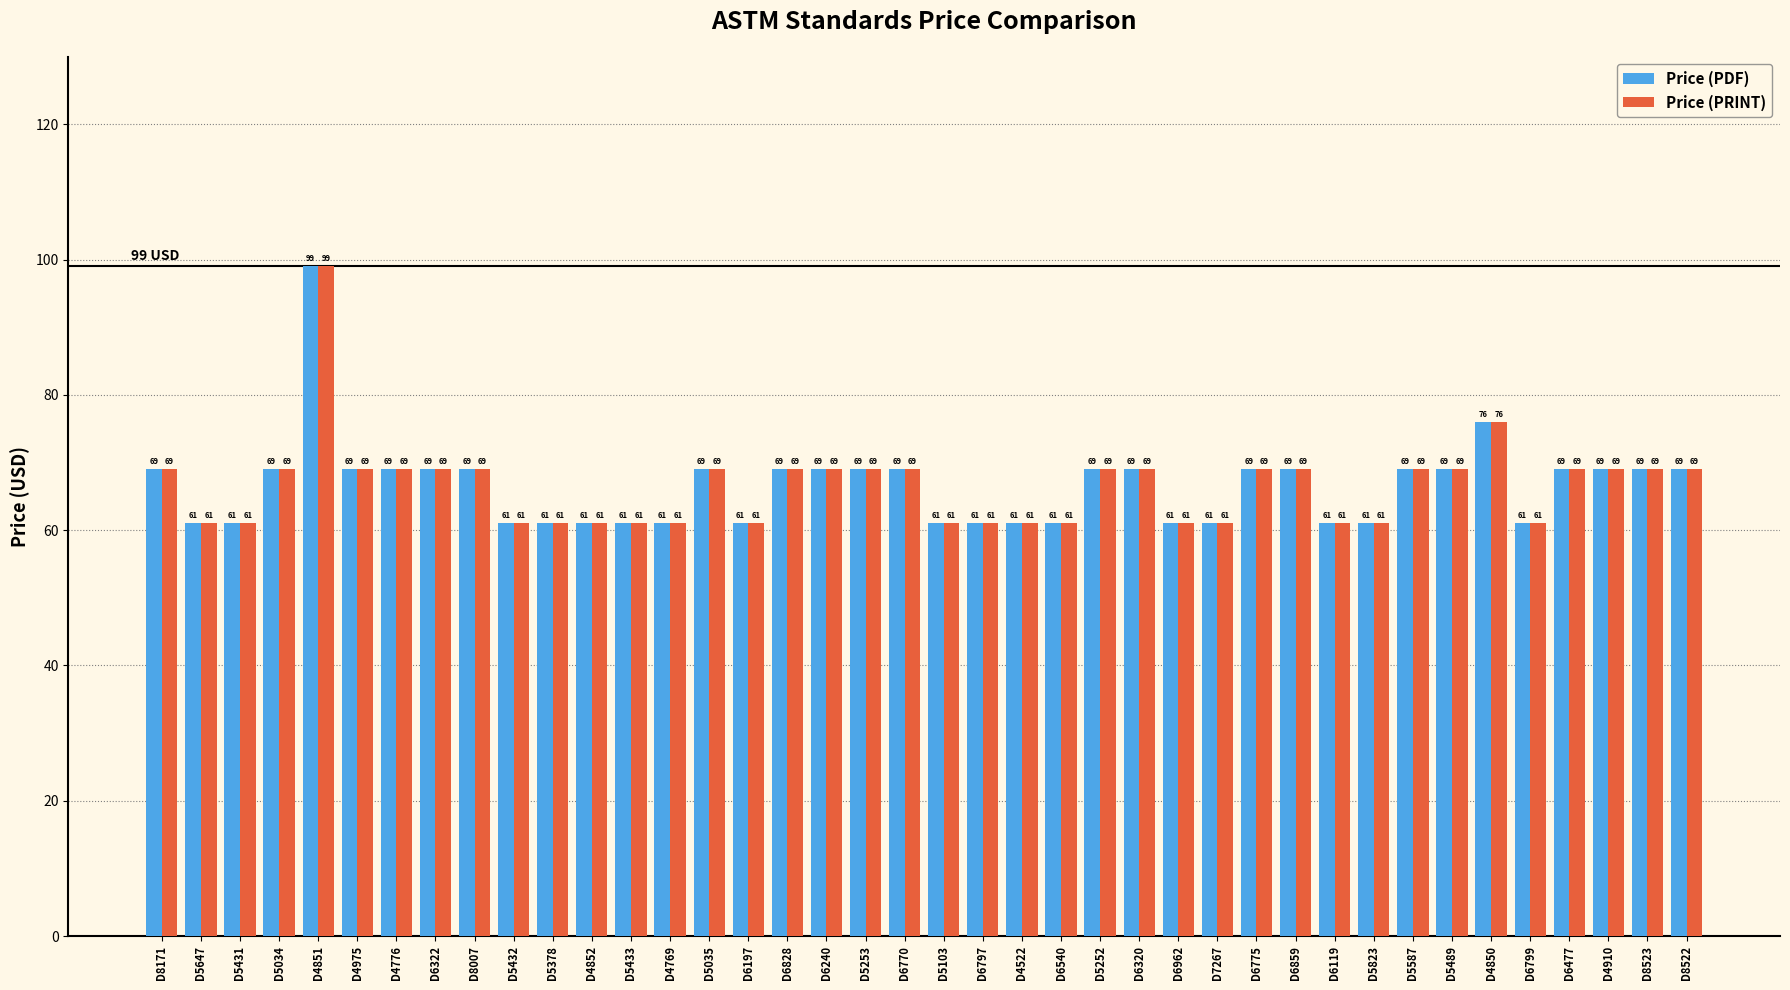

Read the Price (PRINT) value at D4522, to the nearest 10.

60